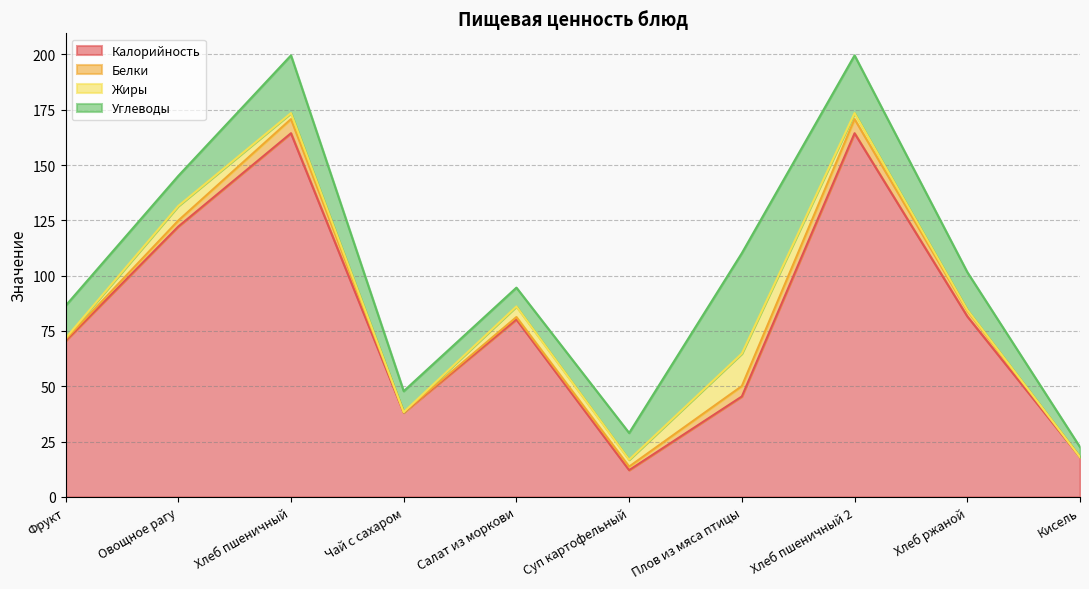

Reading left to right, what are all the values shown in this chart?

Калорийность: 70.5	122.2	164.4	38.1	80.2	12.1	45.4	164.4	81.6	18.0
Белки: 0.6	2.7	6.4	0.2	1.1	1.6	4.7	6.4	2.6	0.0
Жиры: 0.6	6.6	2.7	0.0	4.8	3.1	14.7	2.7	0.4	0.0
Углеводы: 14.7	13.6	26.1	9.5	8.5	12.1	45.4	26.1	17.0	4.5